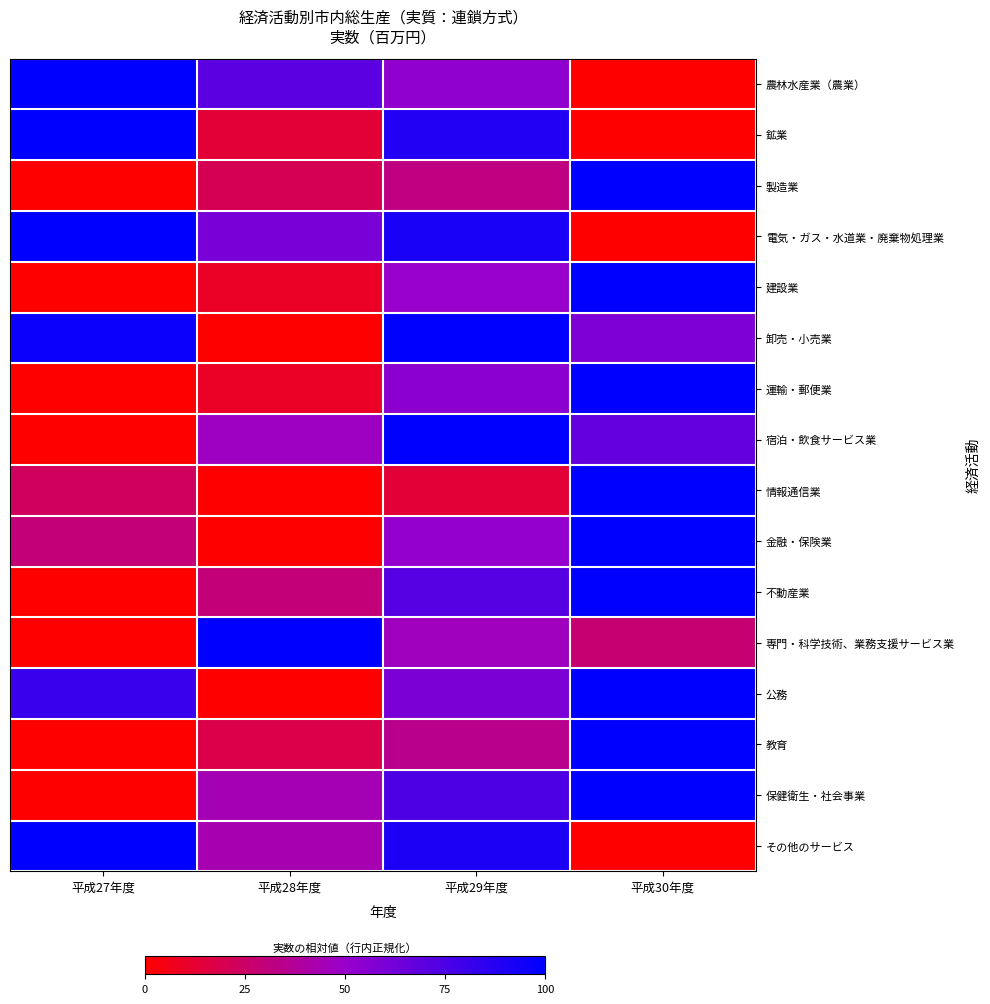

Reading left to right, transcribe all the data shown in this chart.

農林水産業（農業）: 平成27年度=100.0	平成28年度=70.3	平成29年度=52.9	平成30年度=0.0
鉱業: 平成27年度=100.0	平成28年度=13.5	平成29年度=88.5	平成30年度=0.0
製造業: 平成27年度=0.0	平成28年度=20.7	平成29年度=31.9	平成30年度=100.0
電気・ガス・水道業・廃棄物処理業: 平成27年度=100.0	平成28年度=60.4	平成29年度=91.6	平成30年度=0.0
建設業: 平成27年度=0.0	平成28年度=9.6	平成29年度=50.2	平成30年度=100.0
卸売・小売業: 平成27年度=96.3	平成28年度=0.0	平成29年度=100.0	平成30年度=58.5
運輸・郵便業: 平成27年度=0.0	平成28年度=9.6	平成29年度=54.6	平成30年度=100.0
宿泊・飲食サービス業: 平成27年度=0.0	平成28年度=47.6	平成29年度=100.0	平成30年度=67.9
情報通信業: 平成27年度=23.3	平成28年度=0.0	平成29年度=13.4	平成30年度=100.0
金融・保険業: 平成27年度=29.5	平成28年度=0.0	平成29年度=51.4	平成30年度=100.0
不動産業: 平成27年度=0.0	平成28年度=29.6	平成29年度=72.4	平成30年度=100.0
専門・科学技術、業務支援サービス業: 平成27年度=0.0	平成28年度=100.0	平成29年度=46.7	平成30年度=27.9
公務: 平成27年度=81.4	平成28年度=0.0	平成29年度=59.6	平成30年度=100.0
教育: 平成27年度=0.0	平成28年度=18.3	平成29年度=34.4	平成30年度=100.0
保健衛生・社会事業: 平成27年度=0.0	平成28年度=44.4	平成29年度=74.5	平成30年度=100.0
その他のサービス: 平成27年度=100.0	平成28年度=43.2	平成29年度=90.7	平成30年度=0.0